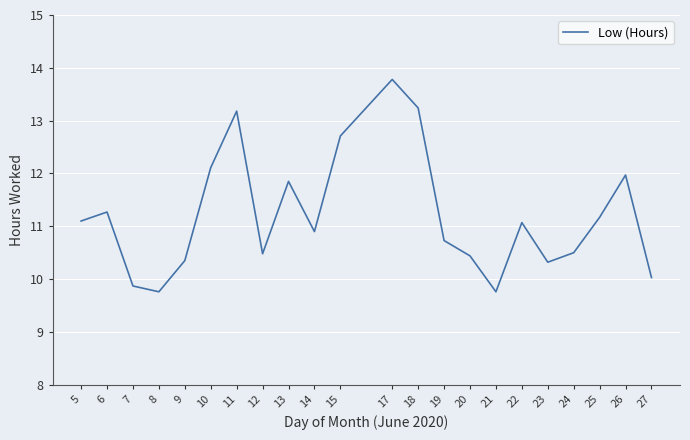

The value at 12 is 15.4. True or false?

False